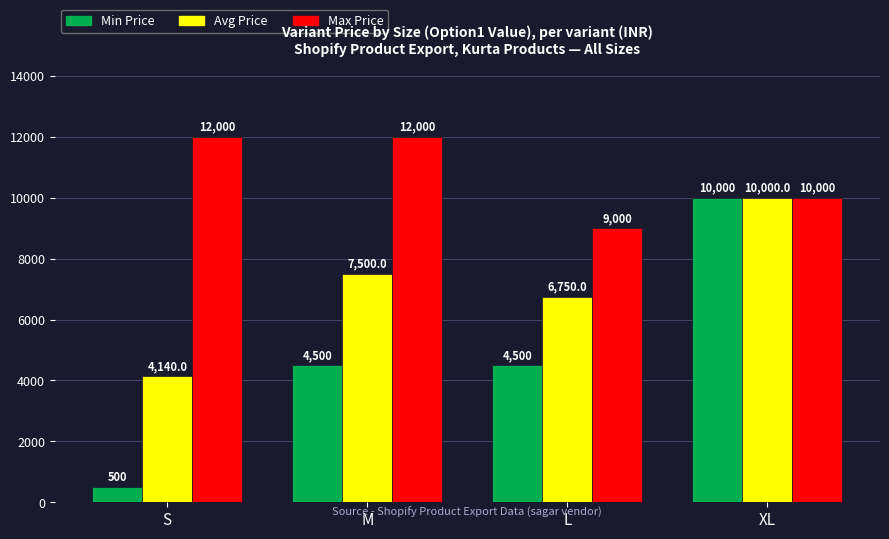

Reading left to right, transcribe all the data shown in this chart.

Min Price: 500	4500	4500	10000
Avg Price: 4140	7500	6750	10000
Max Price: 12000	12000	9000	10000